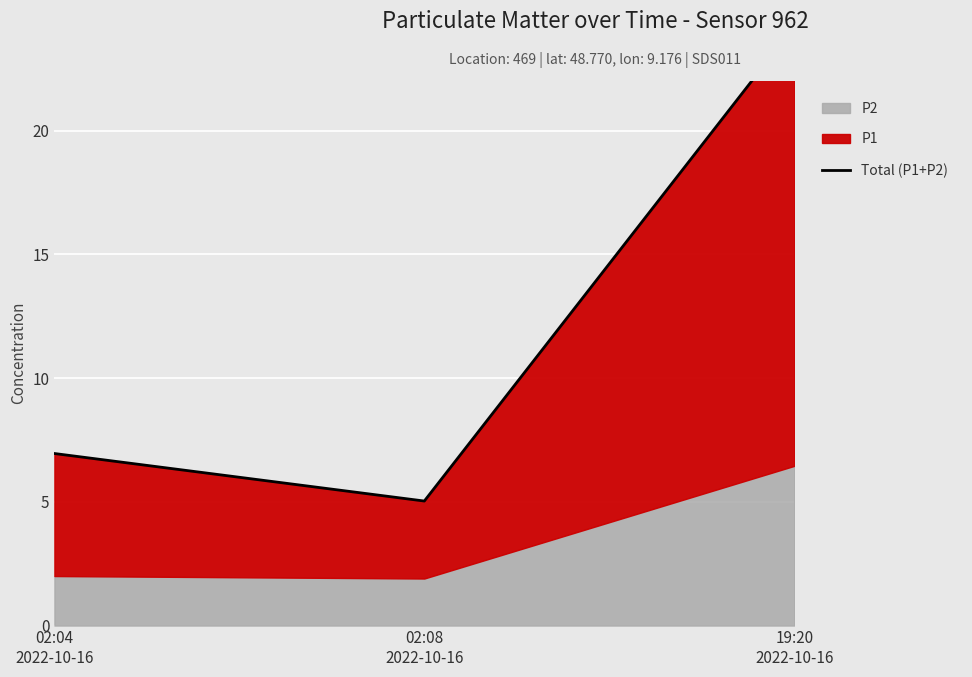

Rank the categories by value from lowest to highest.

02:08
2022-10-16, 02:04
2022-10-16, 19:20
2022-10-16